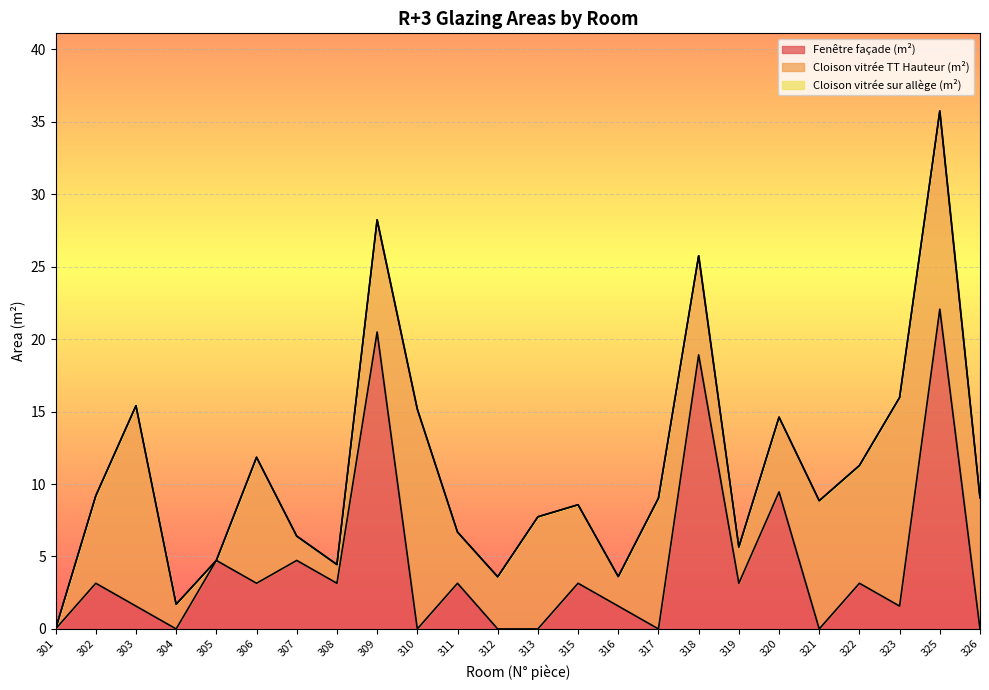

Does the chart display data point markers on the line(s)?

No